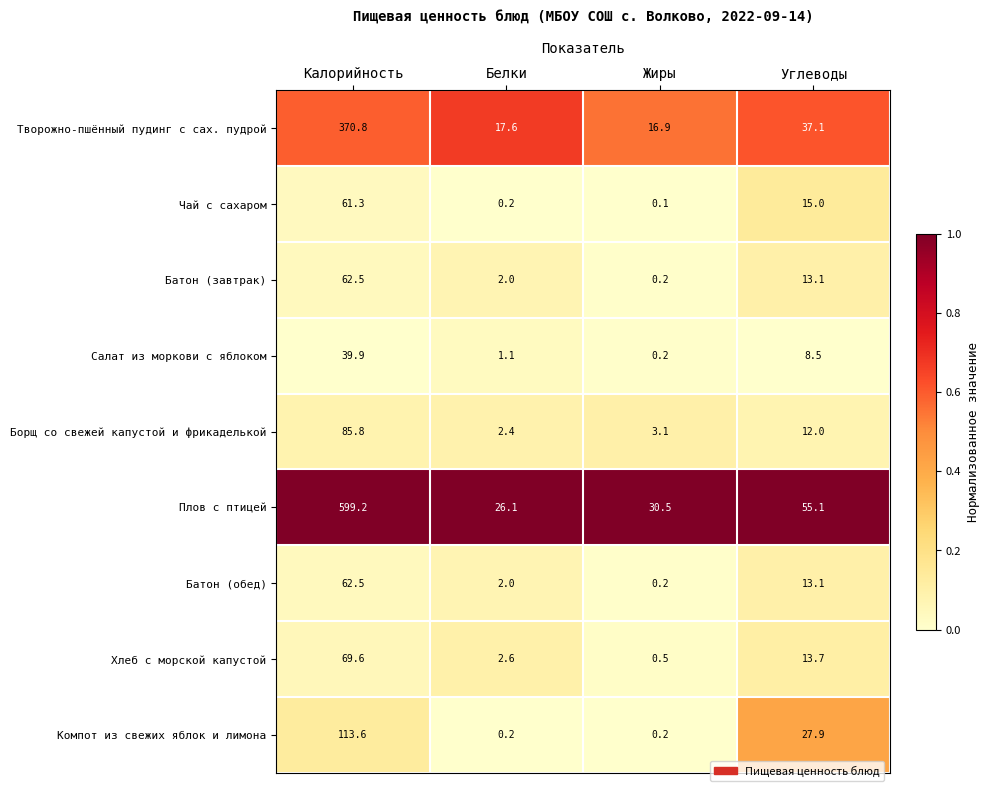

Count the number of data series in this chart.

9